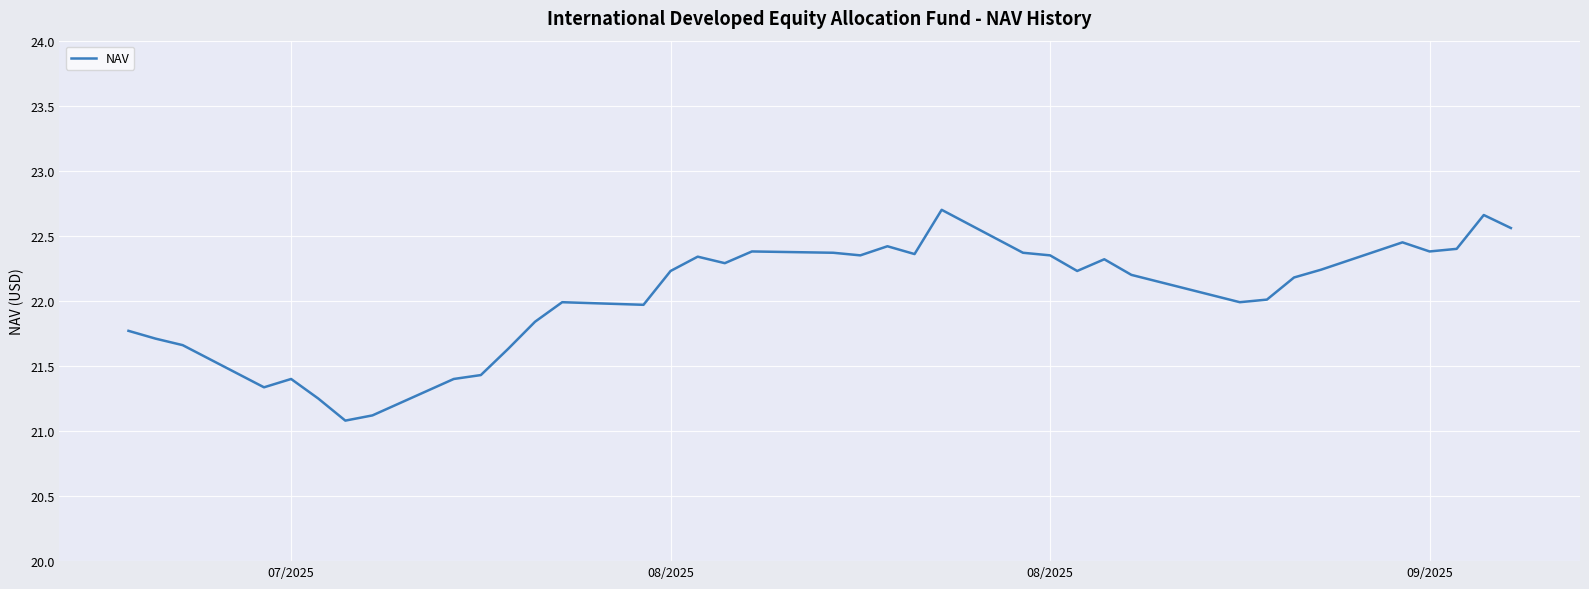

True or false: the data has more than 0 interior local peaks.

True